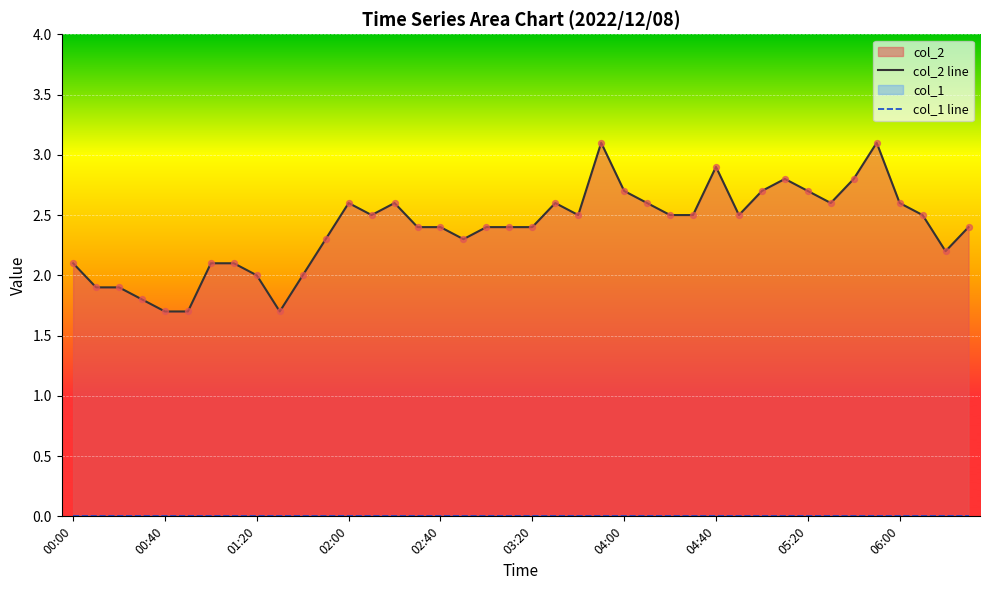

Which series reaches the maximum Y coordinate?

col_2 line